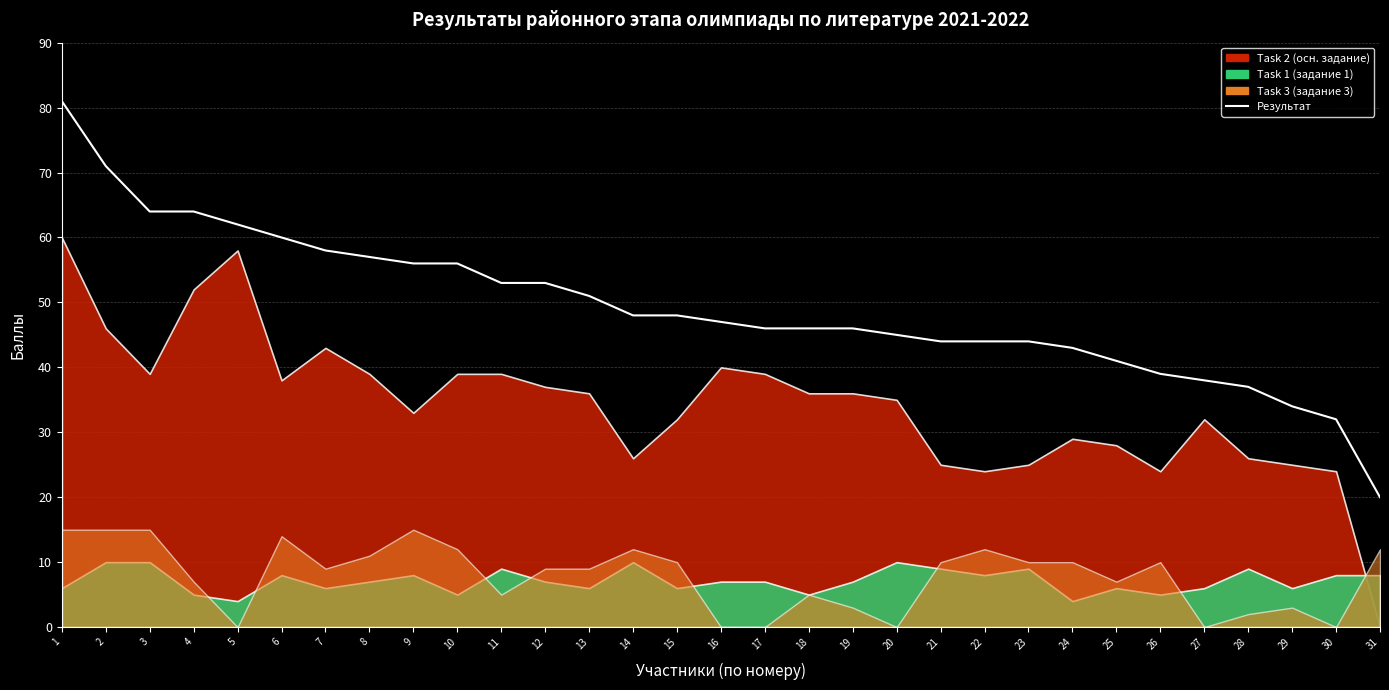

At which label does the data first exceed 47?

1